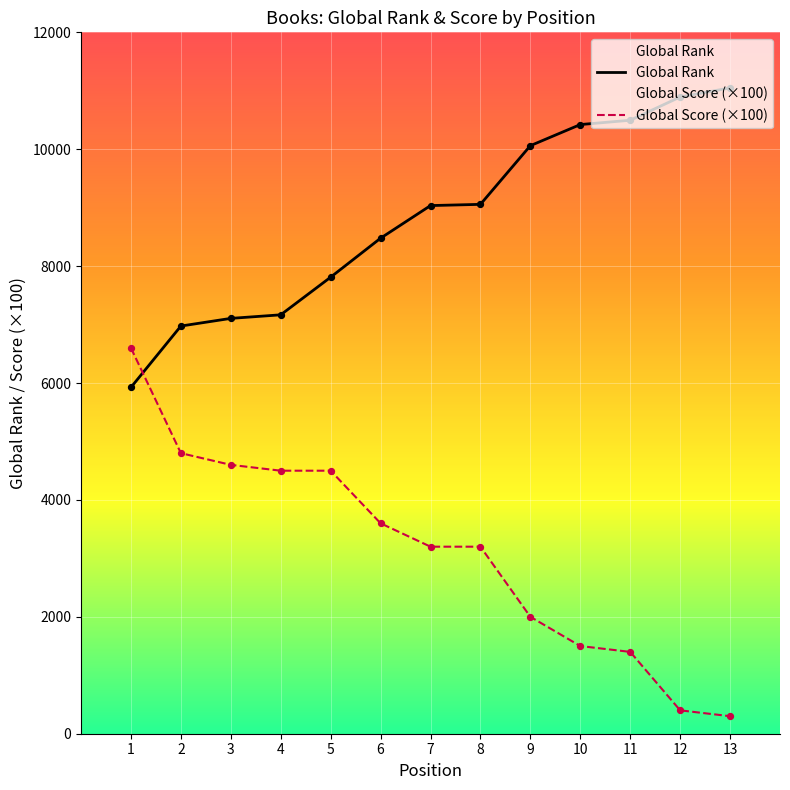

At which category is the sum across all series the highest?

1